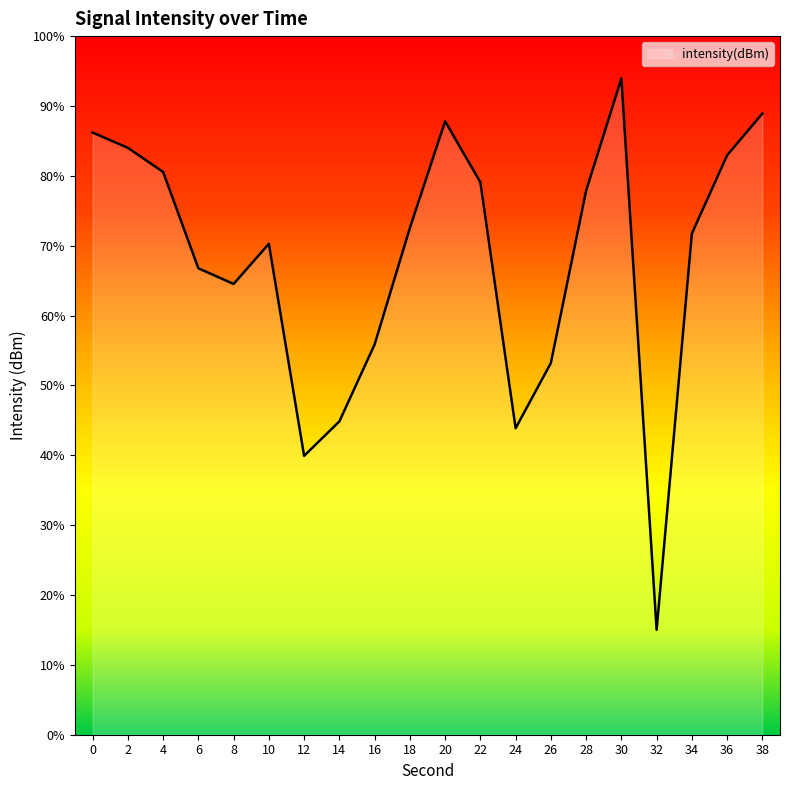

Reading right to left, extract all data points from this chart.

-118.9	-121.0	-124.9	-144.7	-117.1	-122.7	-131.4	-134.6	-122.3	-119.3	-124.6	-130.4	-134.3	-136.0	-125.4	-127.4	-126.6	-121.8	-120.6	-119.8